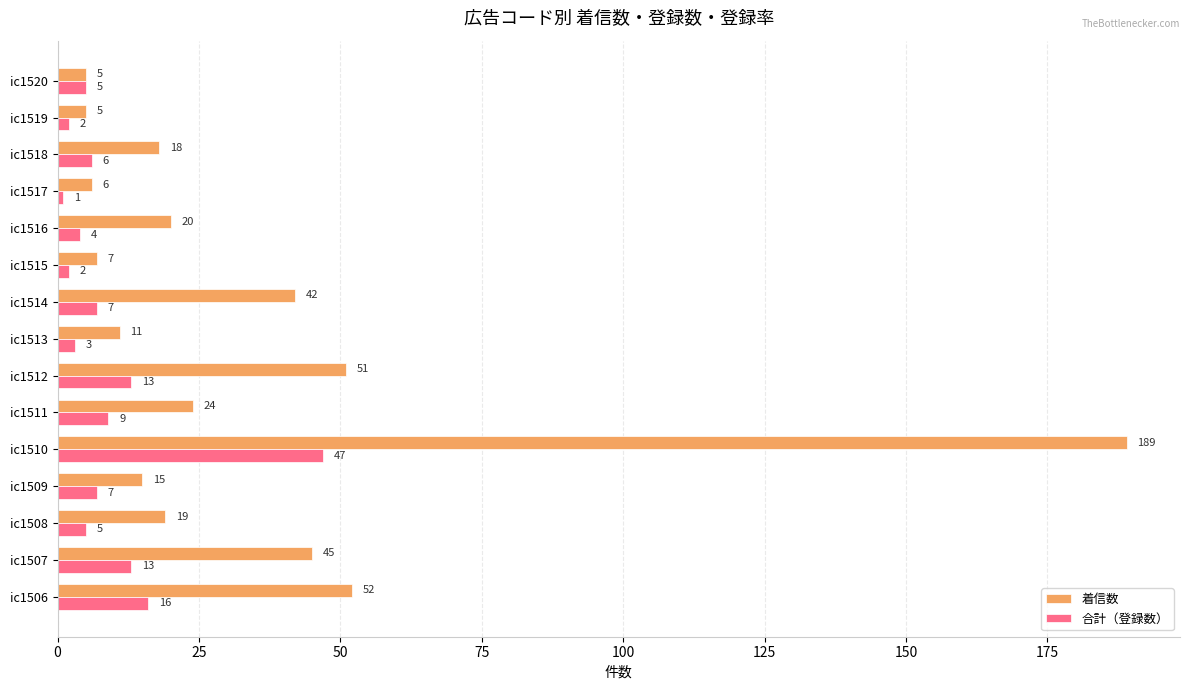

At which category does the chart reach its minimum across all series?

ic1517